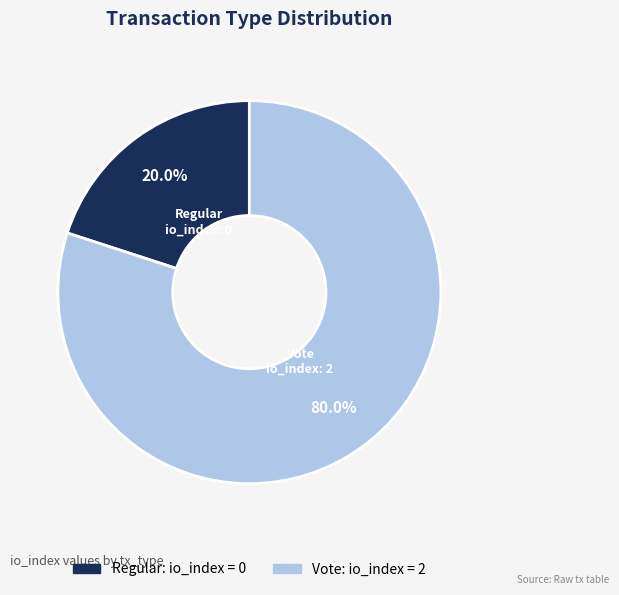

Which category has the biggest portion of the pie?

Vote